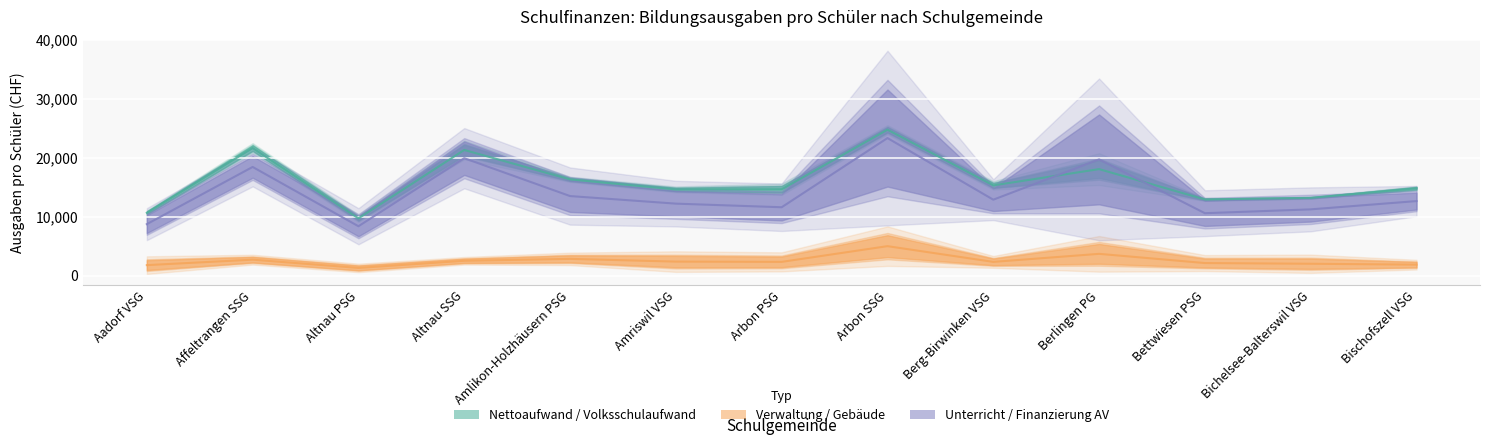

What is the label of the 6th point from the right?

Arbon SSG